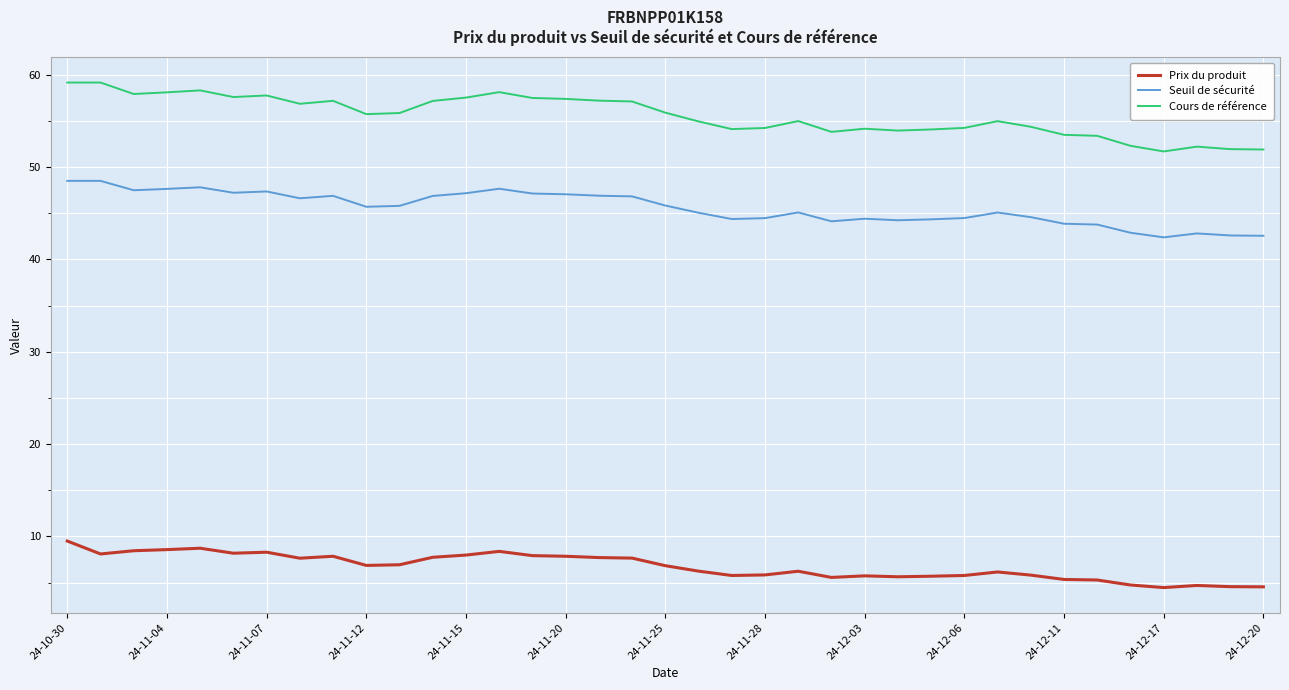

Which series has the largest range (max minus min)?

Cours de référence